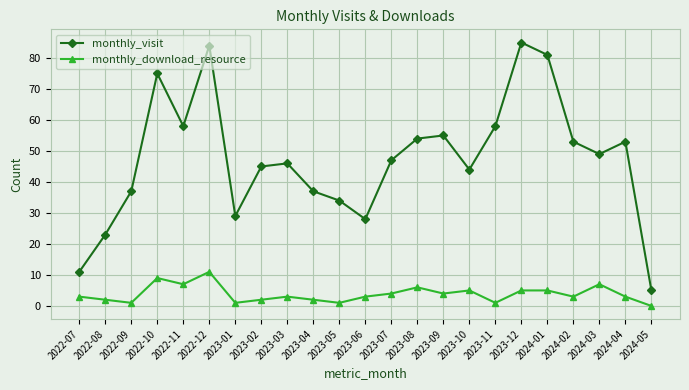

At which label does monthly_visit first exceed 47?

2022-10